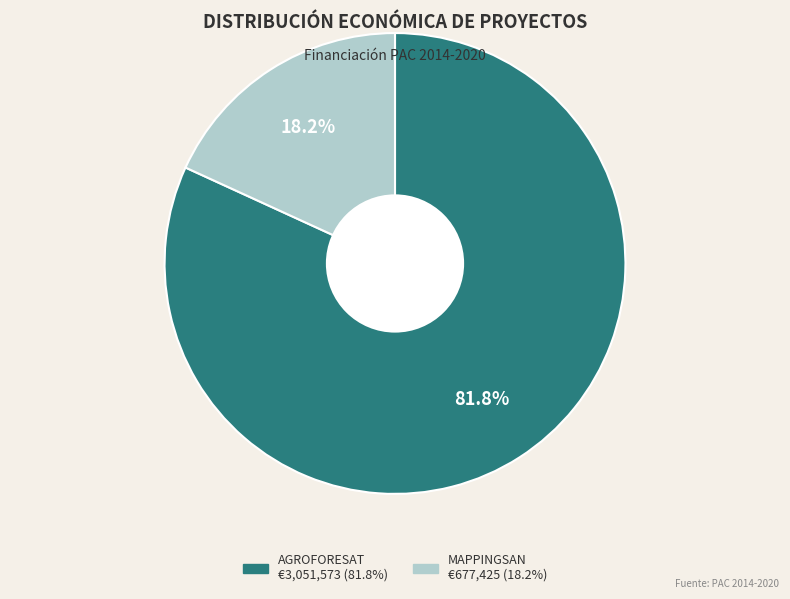

Approximately how many times larger is the value at AGROFORESAT compared to MAPPINGSAN?

4.5